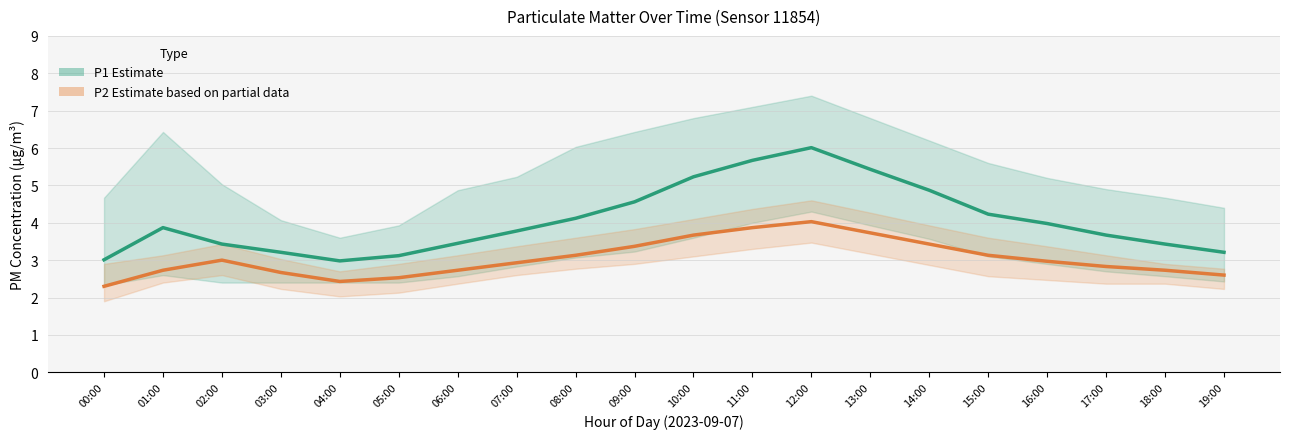

How many distinct data groups are displayed?

2